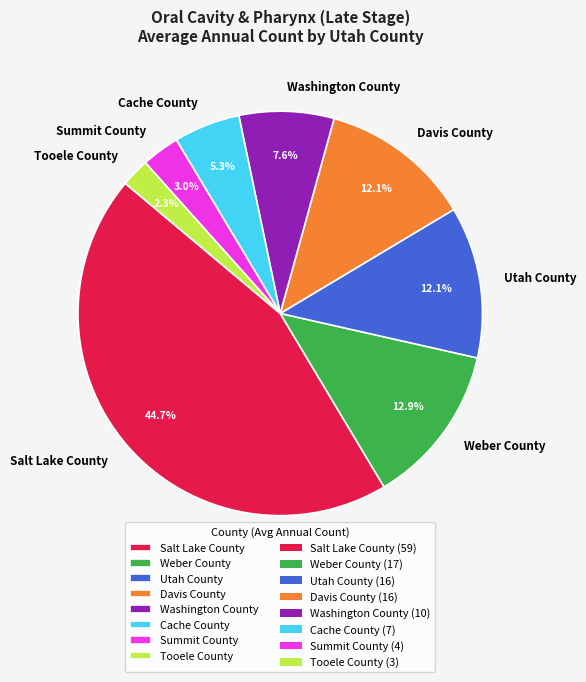

Which category has the biggest portion of the pie?

Salt Lake County